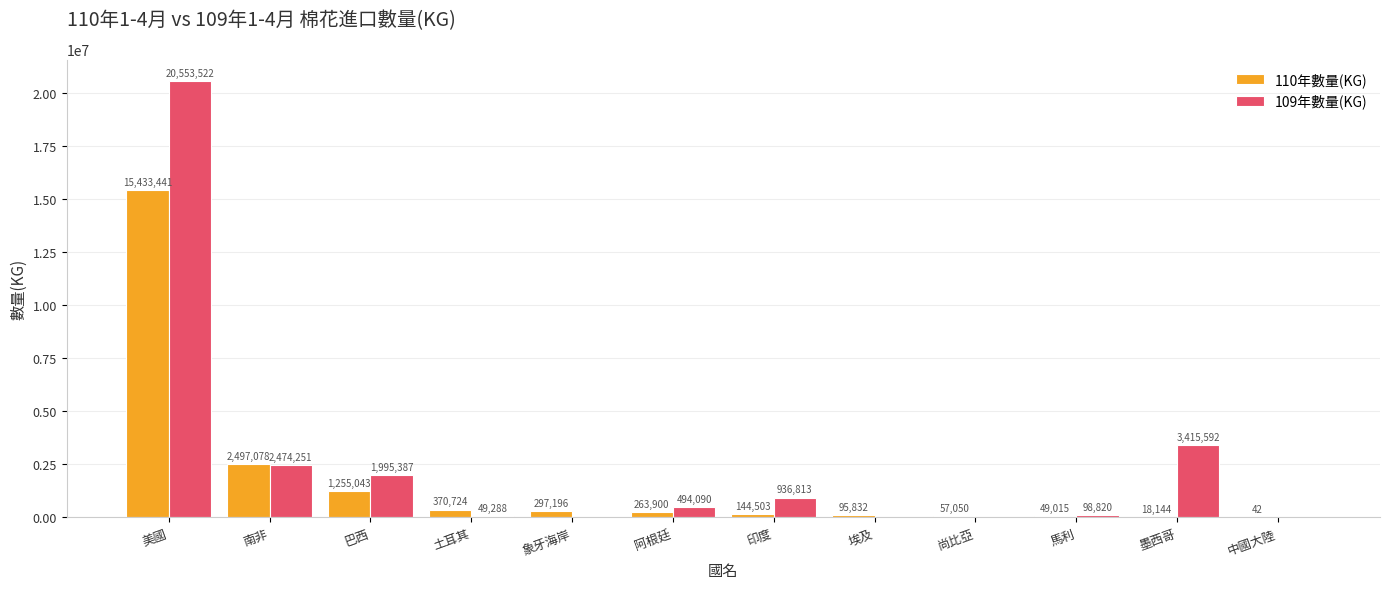

The value of 109年數量(KG) at 墨西哥 is 3415592. True or false?

True